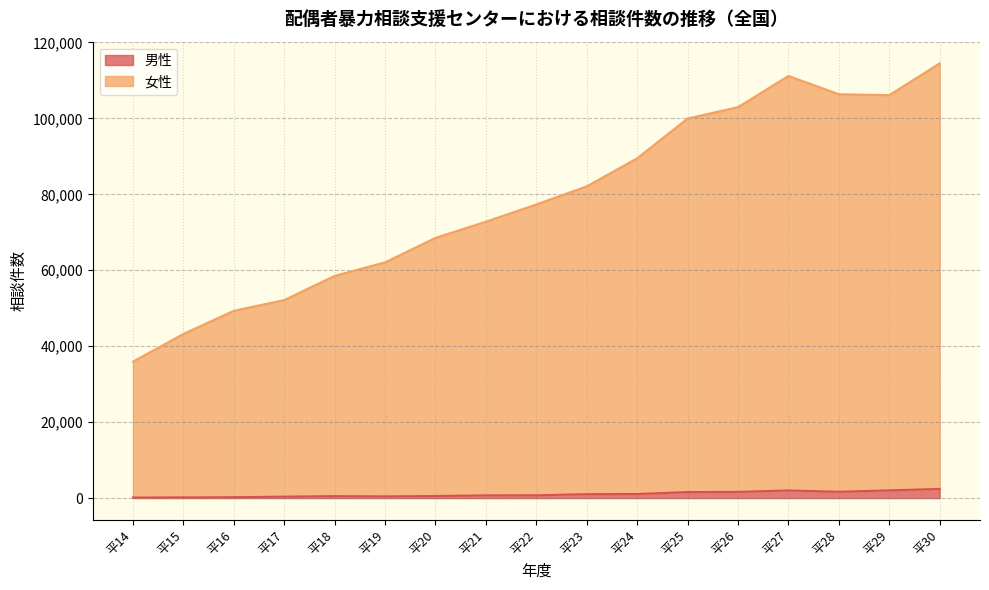

What are all the series names shown in the legend?

男性, 女性